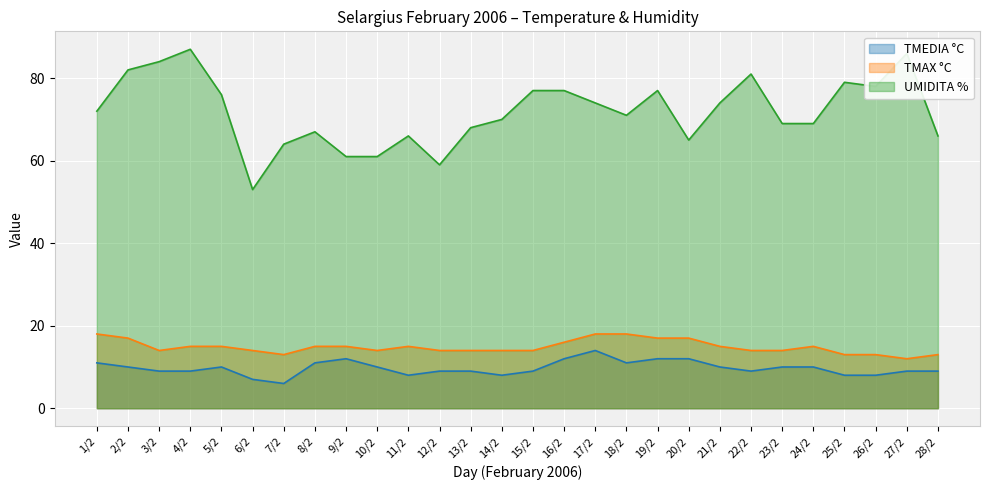

True or false: TMAX °C and TMEDIA °C cross at least once.

False